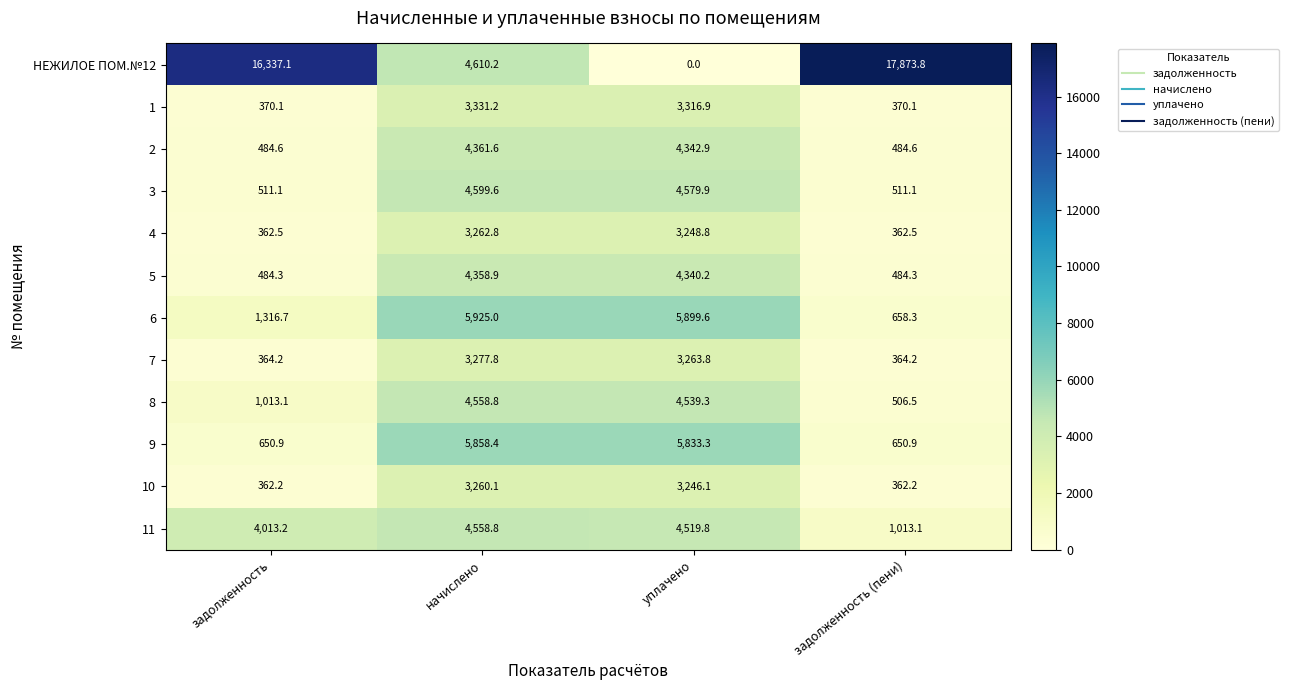

Is the value of 4 at начислено greater than the value of 6 at начислено?

No